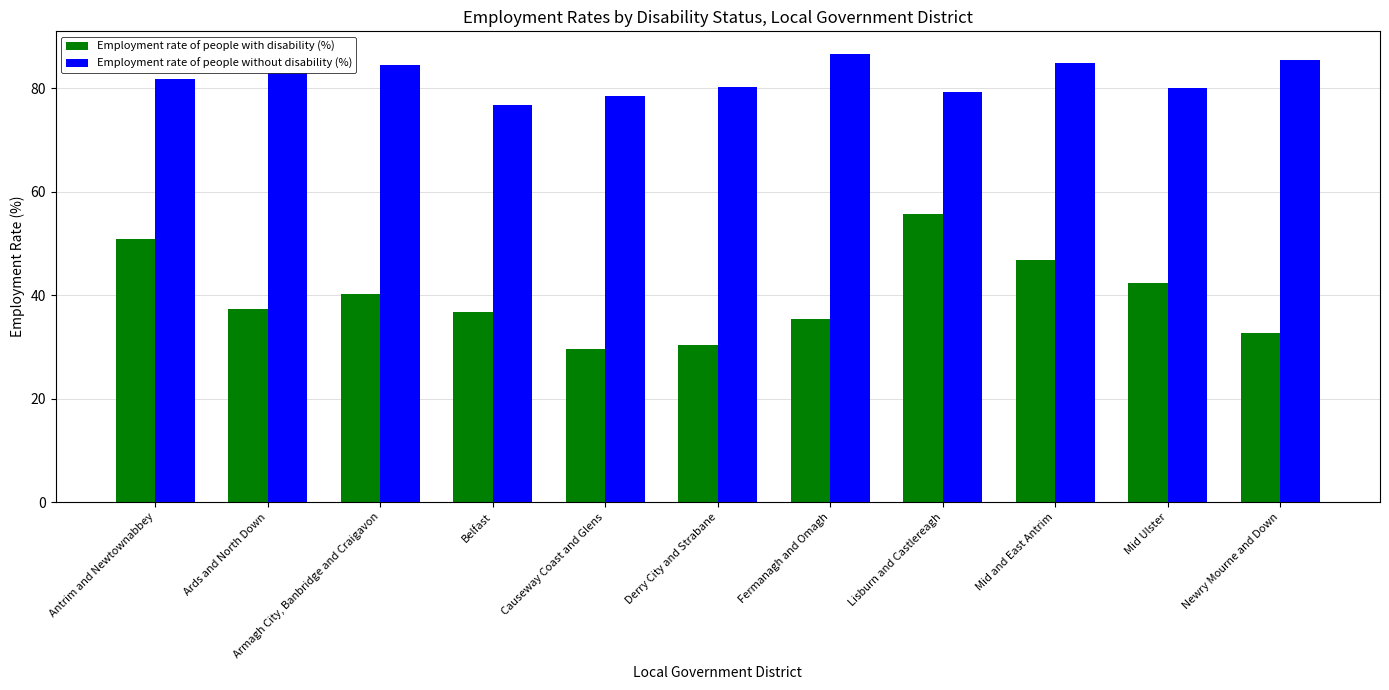

Which series has the largest total across all categories?

Employment rate of people without disability (%)